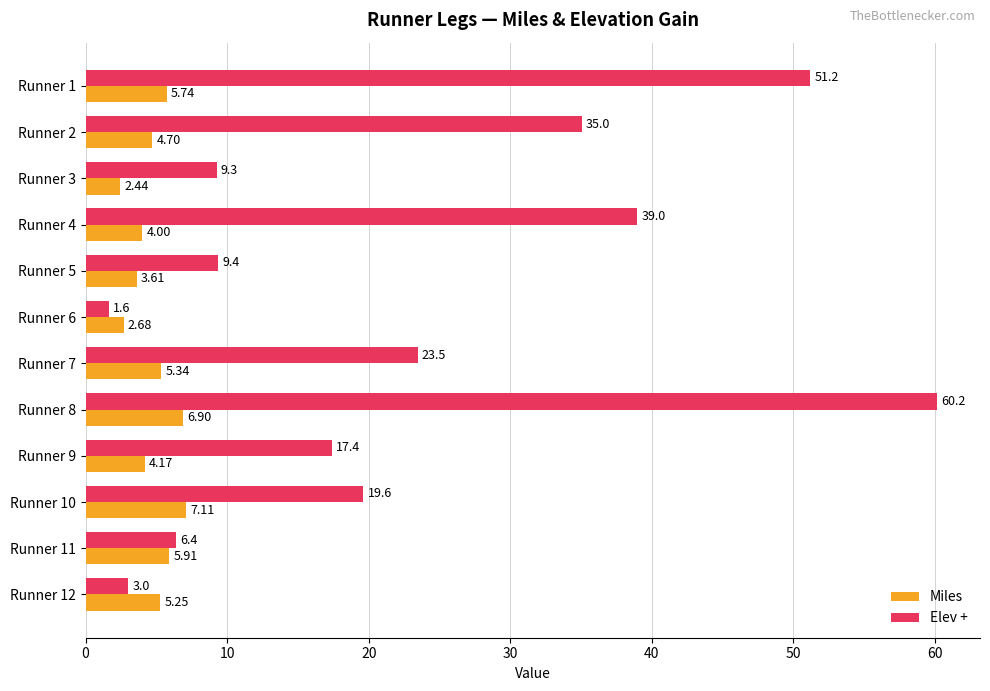

Which series has the widest spread of values?

Elev +